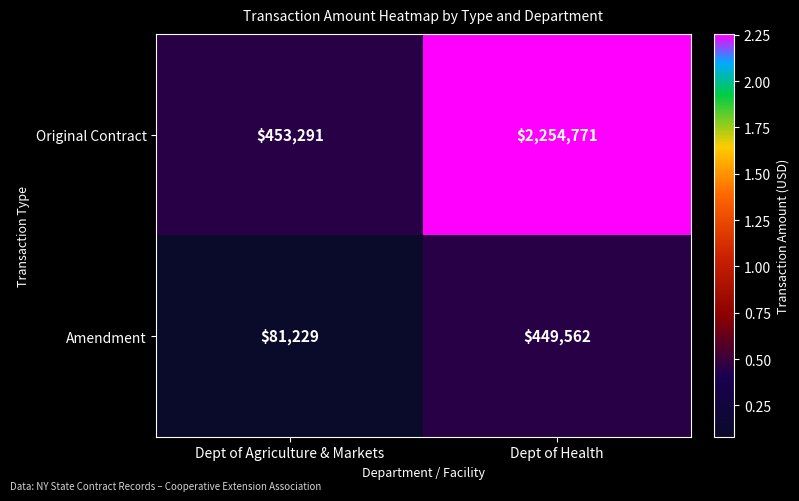

At which category is the sum across all series the highest?

Dept of Health